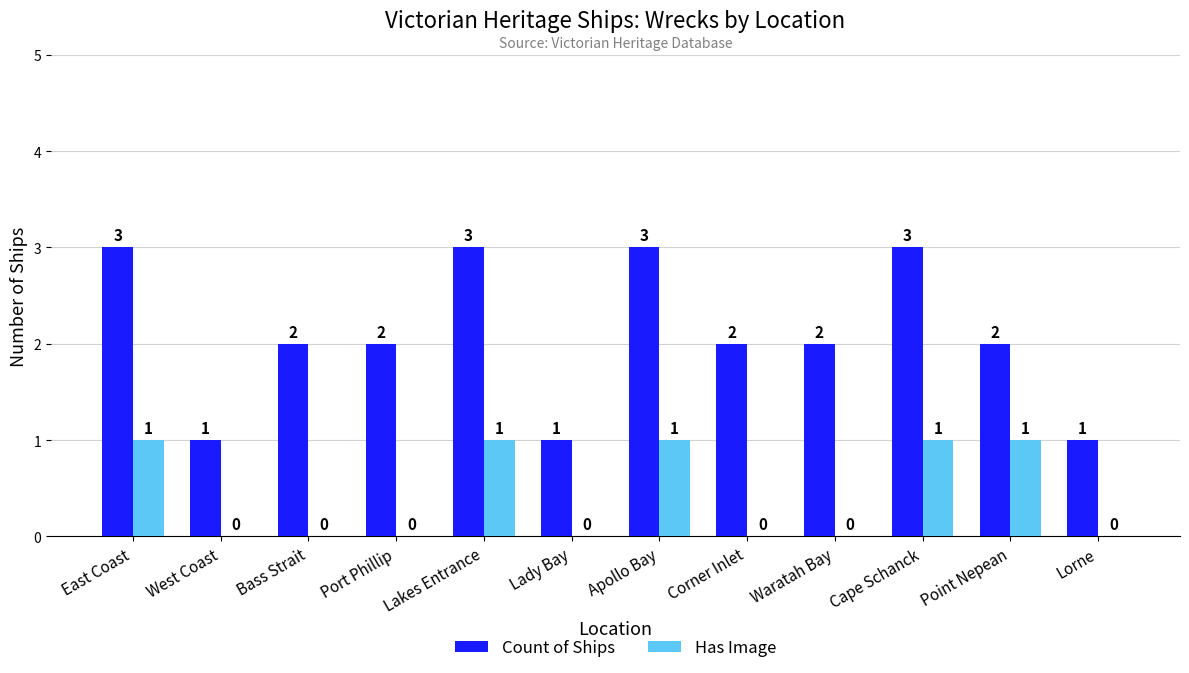

How many positive values does the Has Image series have?

5